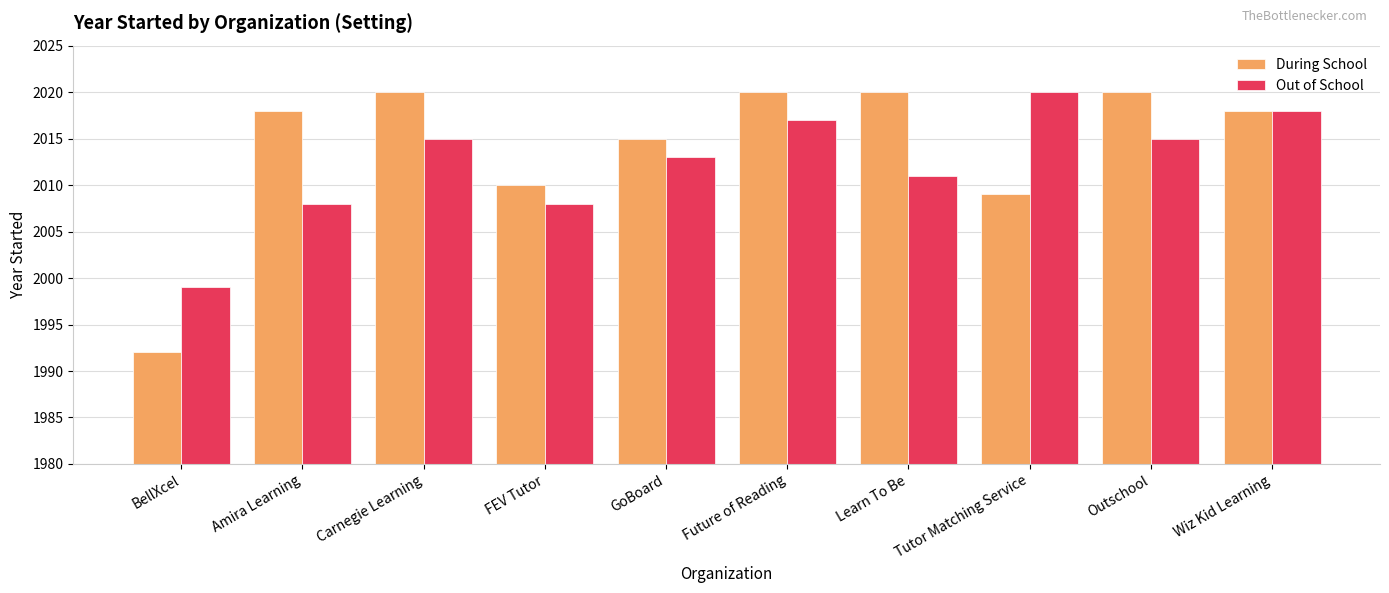

Which series changed the most between Amira Learning and Learn To Be?

Out of School